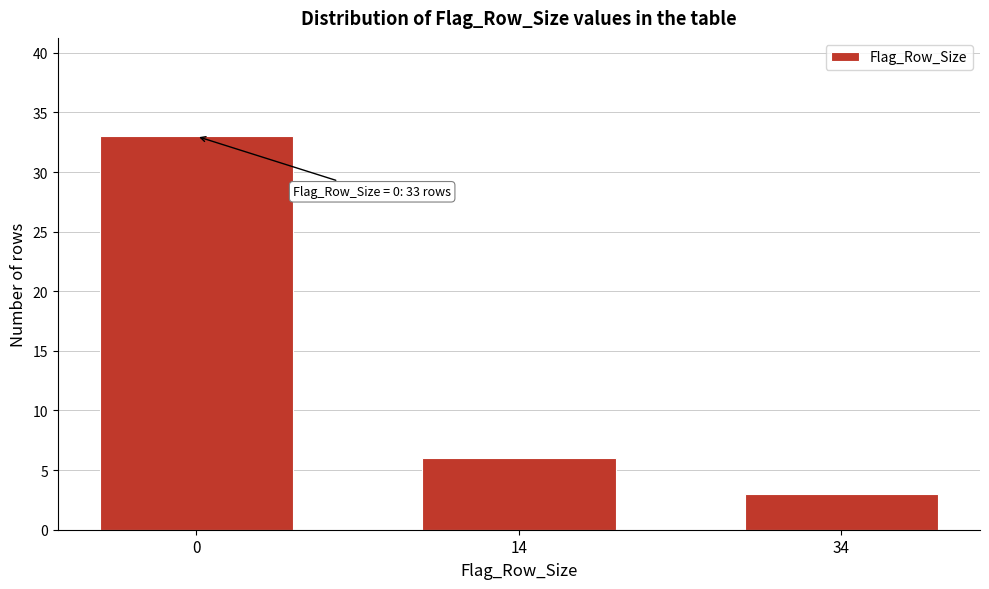

Reading right to left, extract all data points from this chart.

3	6	33